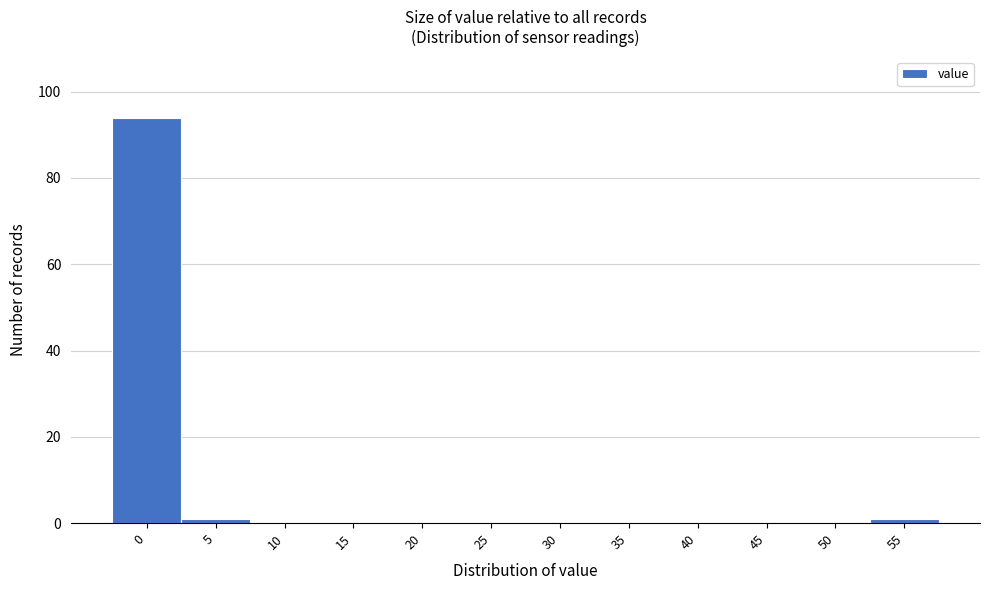

Reading left to right, transcribe all the data shown in this chart.

0=94	5=1	10=0	15=0	20=0	25=0	30=0	35=0	40=0	45=0	50=0	55=1